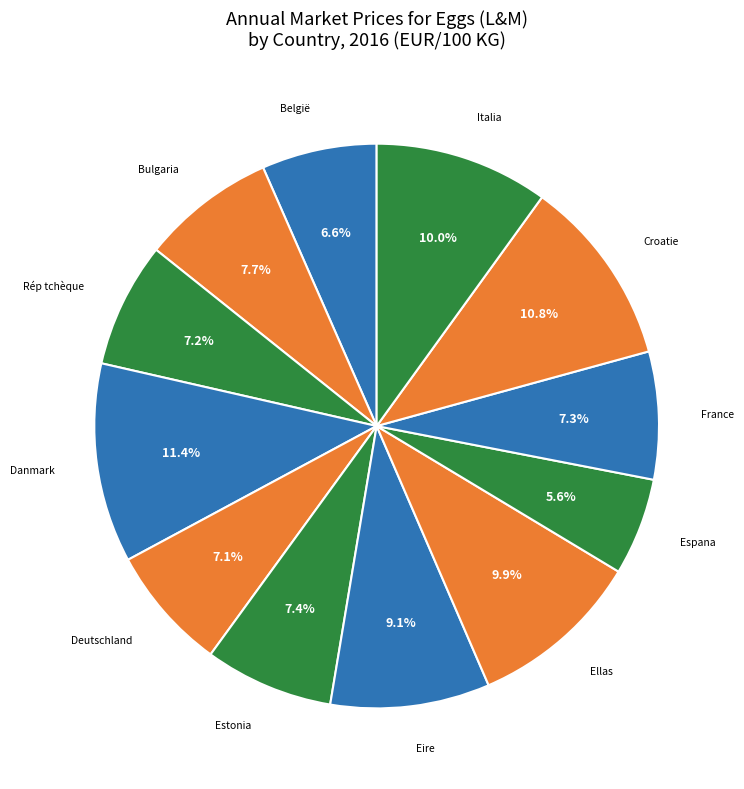

Is there any slice that represents more than half of the pie?

No